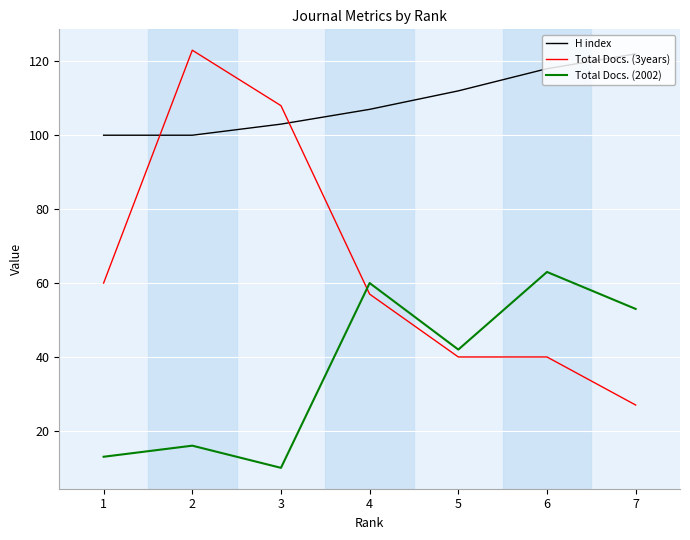

In Total Docs. (2002), how many points are lower than both neighbors (excluding endpoints)?

2